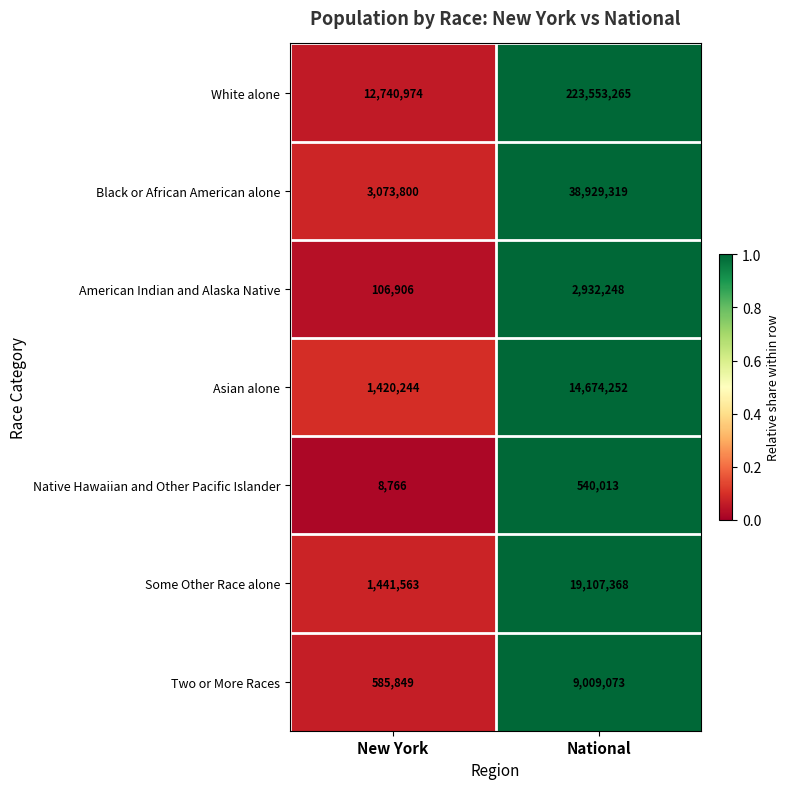

What is the maximum value shown in the chart?

223553265